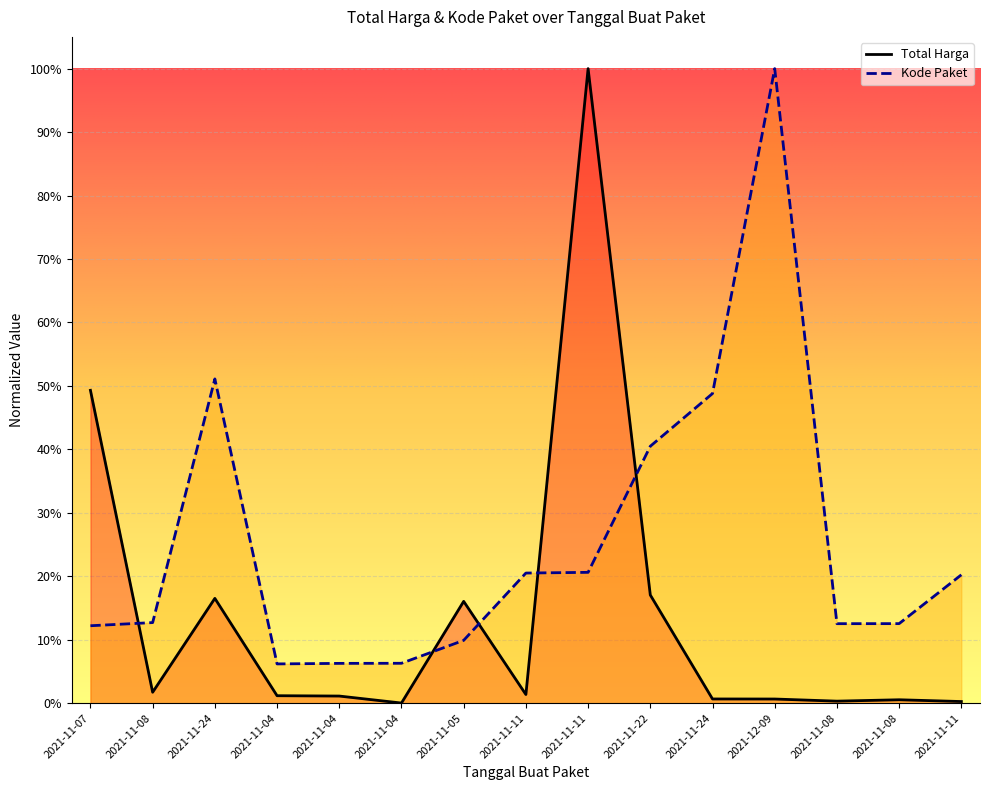

Reading left to right, list all the values displayed in this chart.

Total Harga: 2021-11-07=0.5	2021-11-08=0.0	2021-11-24=0.2	2021-11-04=0.0	2021-11-04=0.0	2021-11-04=0.0	2021-11-05=0.2	2021-11-11=0.0	2021-11-11=1.0	2021-11-22=0.2	2021-11-24=0.0	2021-12-09=0.0	2021-11-08=0.0	2021-11-08=0.0	2021-11-11=0.0
Kode Paket: 2021-11-07=0.1	2021-11-08=0.1	2021-11-24=0.5	2021-11-04=0.1	2021-11-04=0.1	2021-11-04=0.1	2021-11-05=0.1	2021-11-11=0.2	2021-11-11=0.2	2021-11-22=0.4	2021-11-24=0.5	2021-12-09=1.0	2021-11-08=0.1	2021-11-08=0.1	2021-11-11=0.2